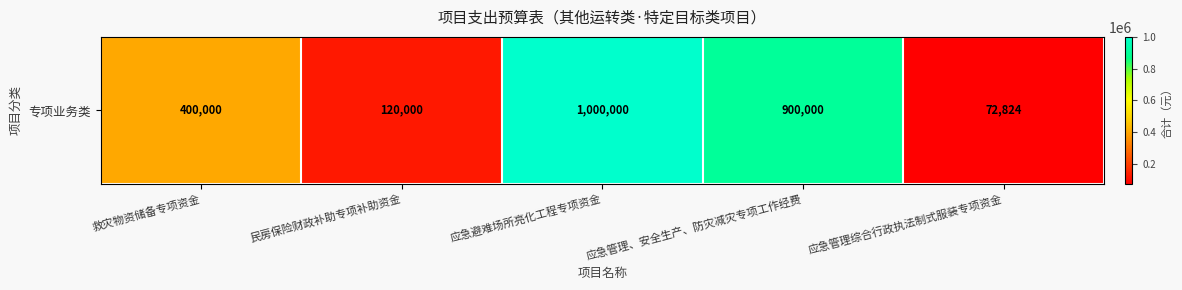

Read the value at 应急管理、安全生产、防灾减灾专项工作经费.

900000